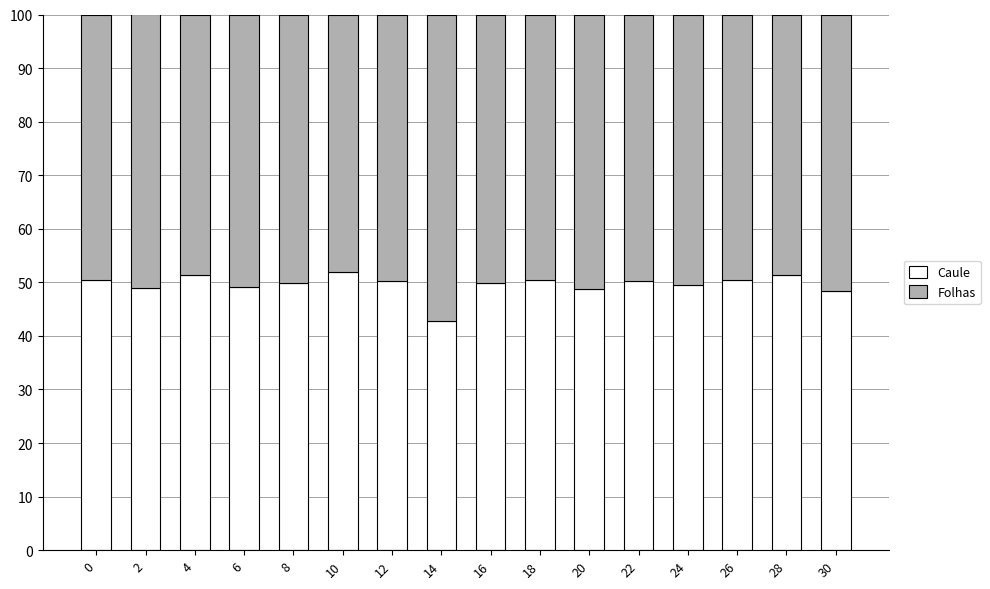

Which category has the lowest value in the Caule series?

14